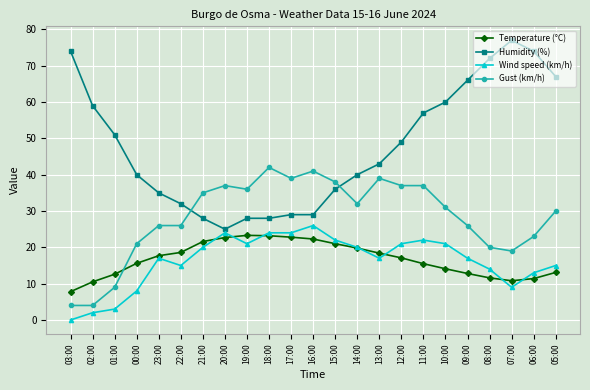

Which series changed the most between 03:00 and 12:00?

Gust (km/h)